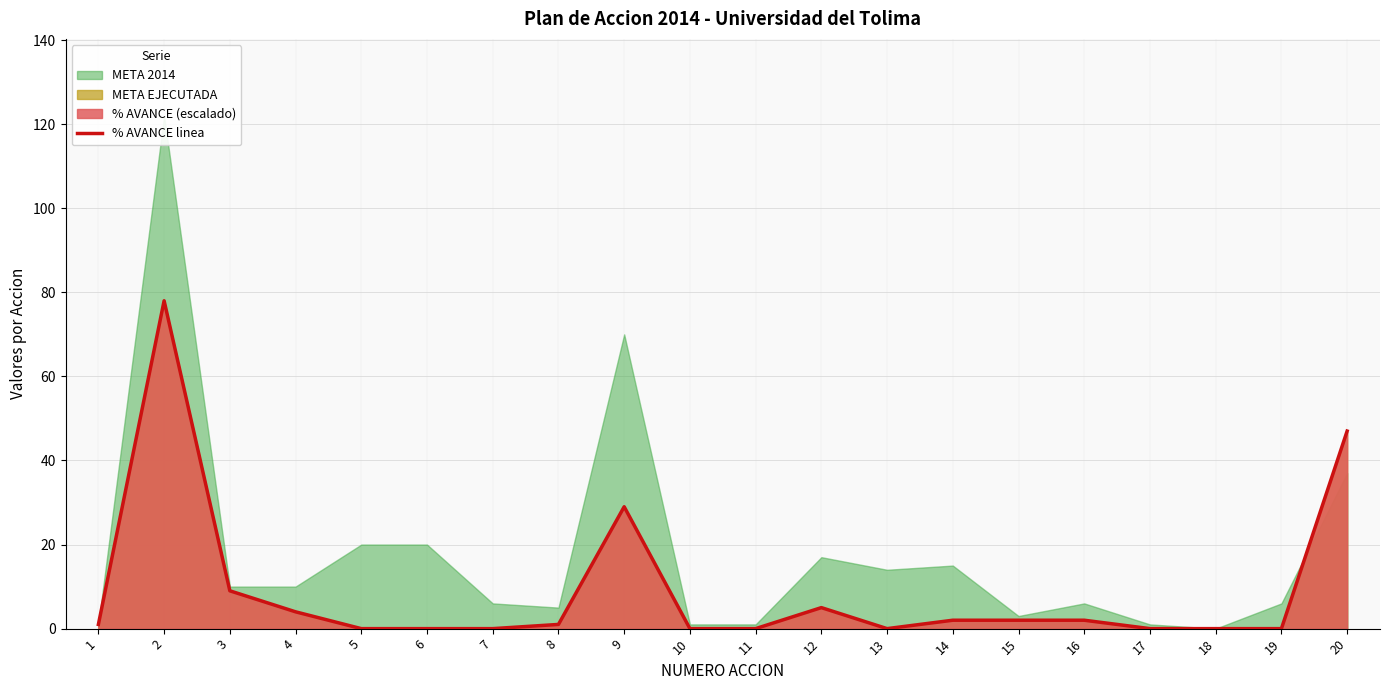

The chart shows a value of 0.0 at 5. True or false?

True